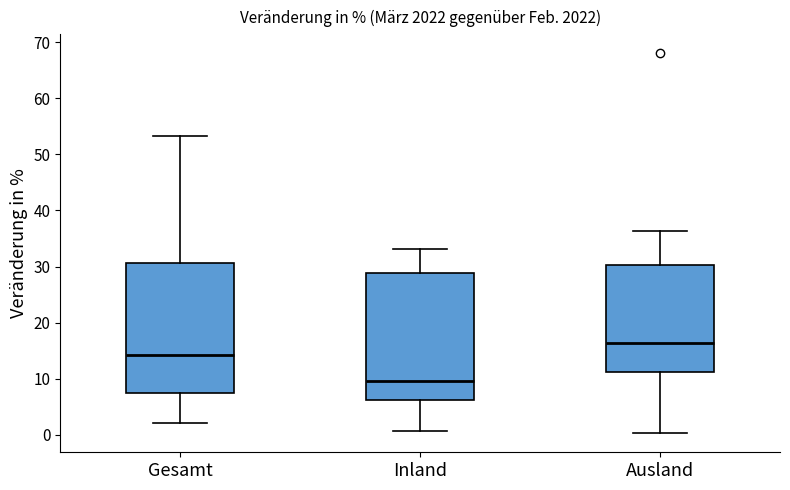

Which box's median line is the lowest?

Inland